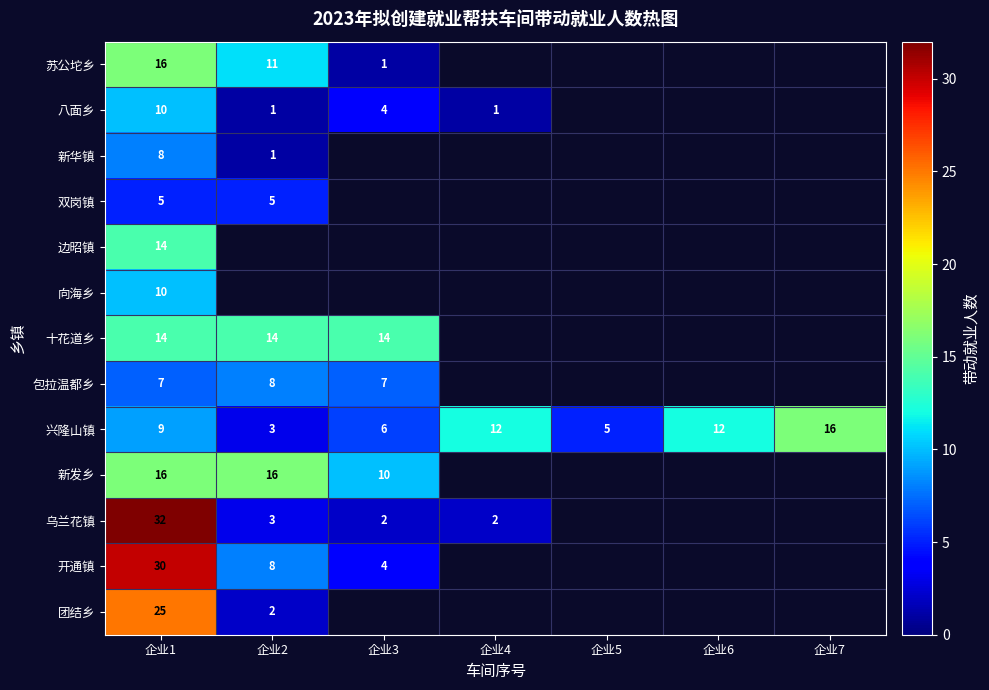

The 双岗镇 series shows 3 at 企业1. True or false?

False